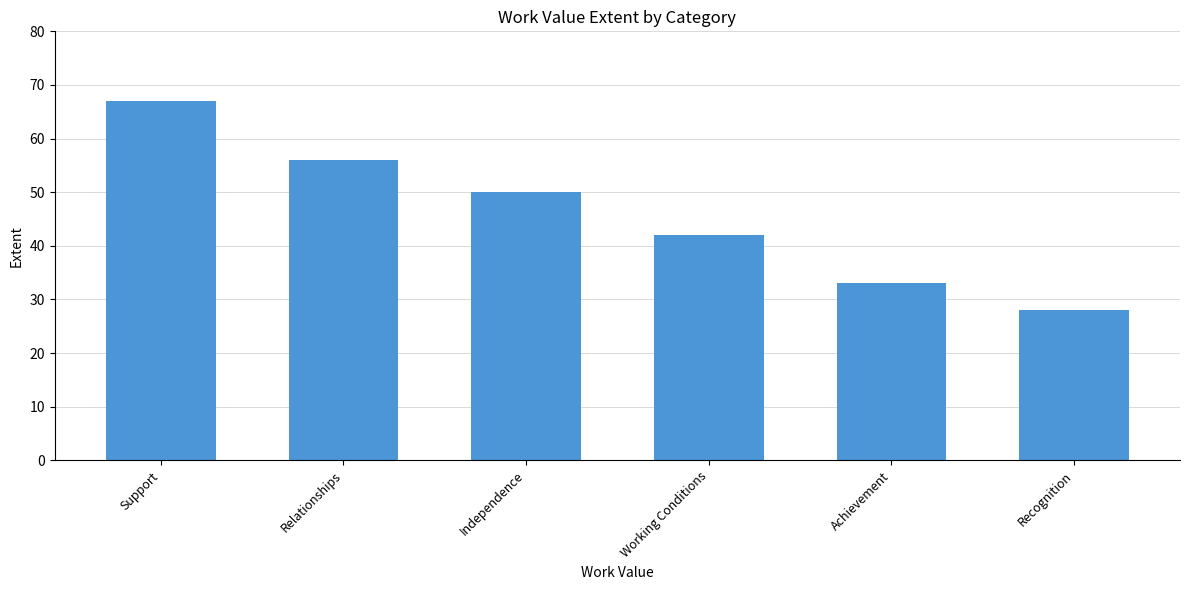

Reading left to right, transcribe all the data shown in this chart.

67	56	50	42	33	28